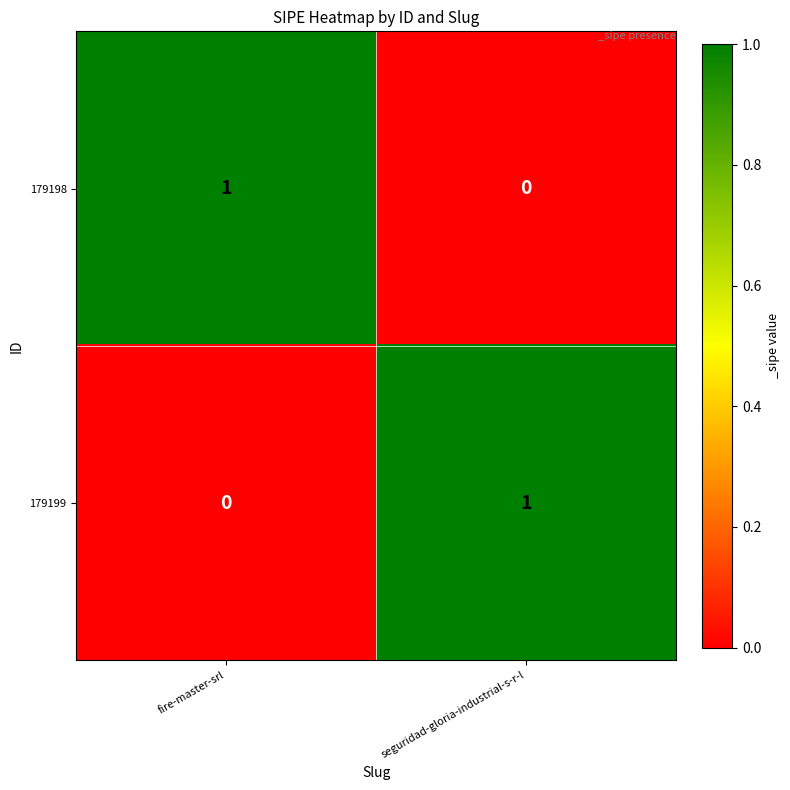

Rank the series at seguridad-gloria-industrial-s-r-l from highest to lowest value.

179199, 179198